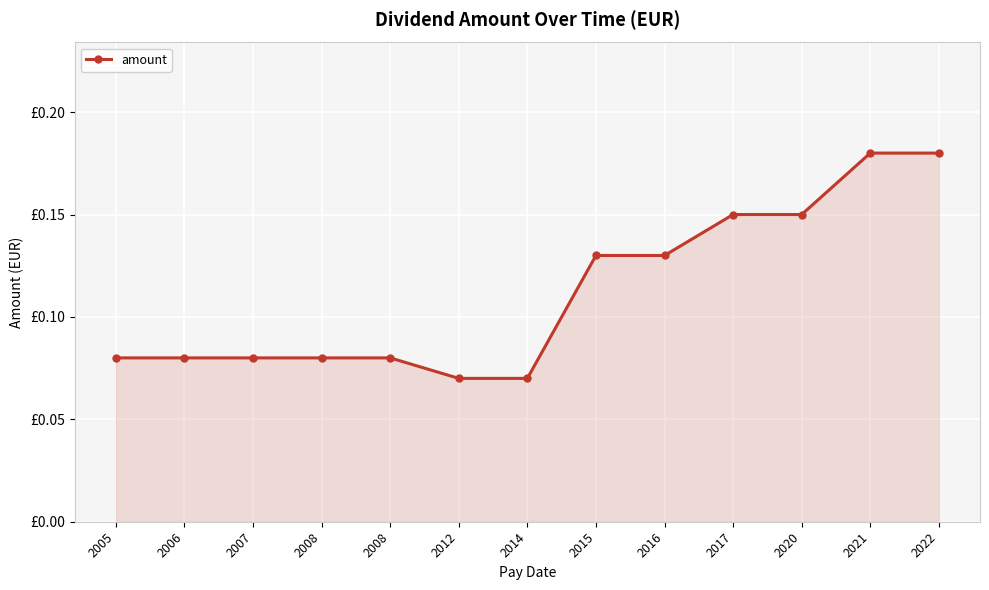

Is this an area chart (filled region under the line)?

Yes